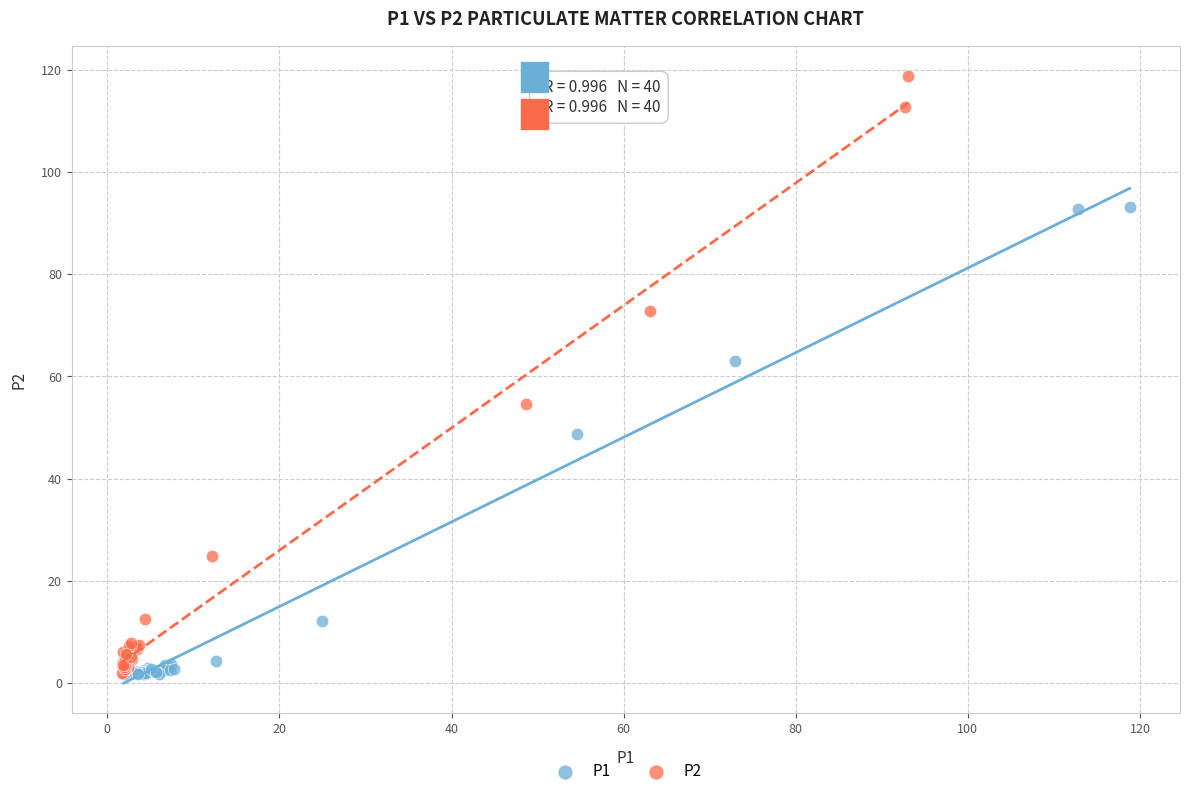

Which series has the widest spread of Y values?

P2